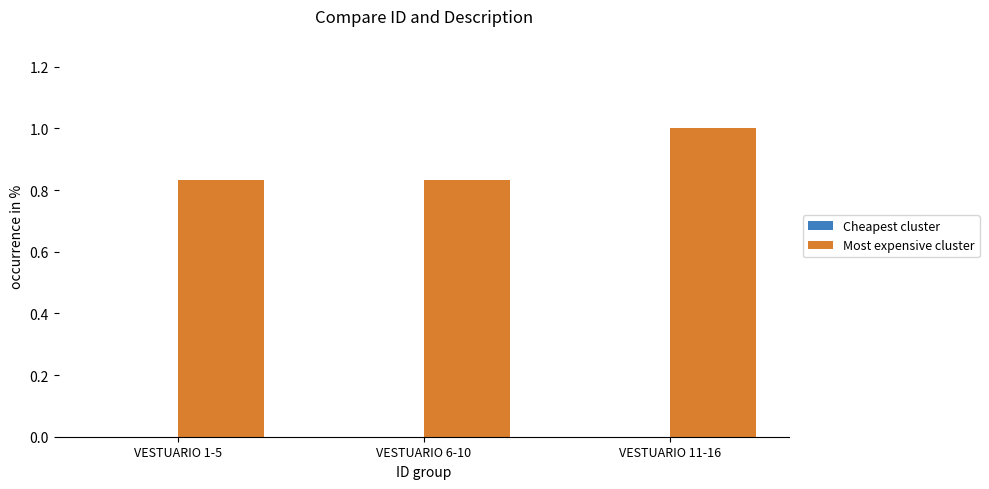

True or false: Most expensive cluster has a value of 1.7 at VESTUARIO 11-16.

False